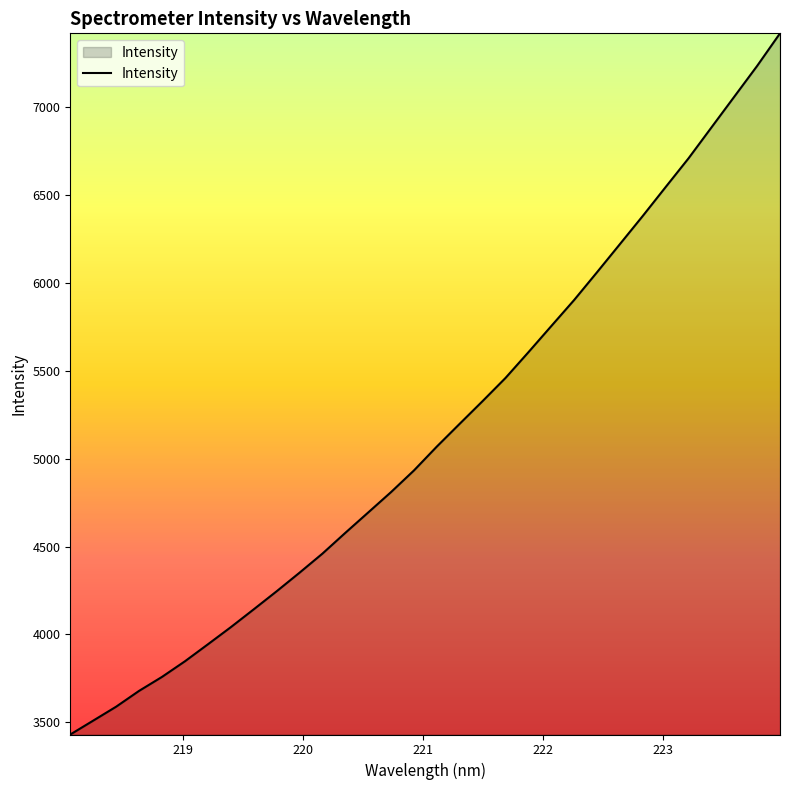

Does the chart display data point markers on the line(s)?

No